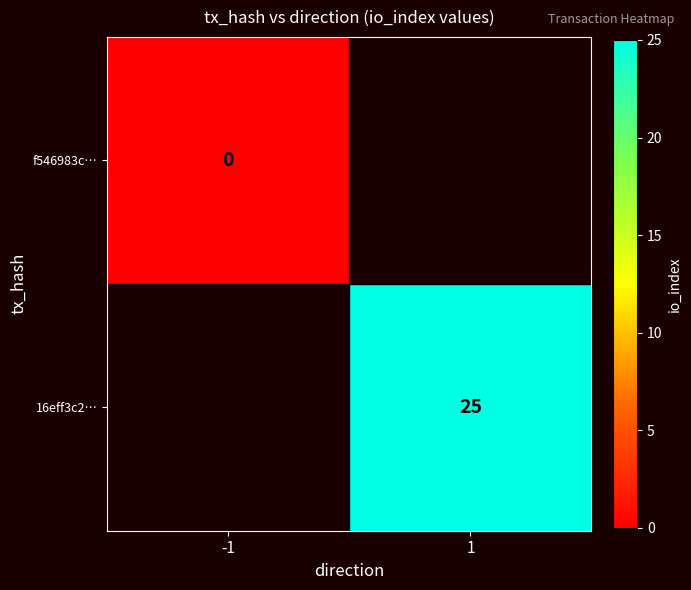

At how many categories does at least one series exceed 4?

1